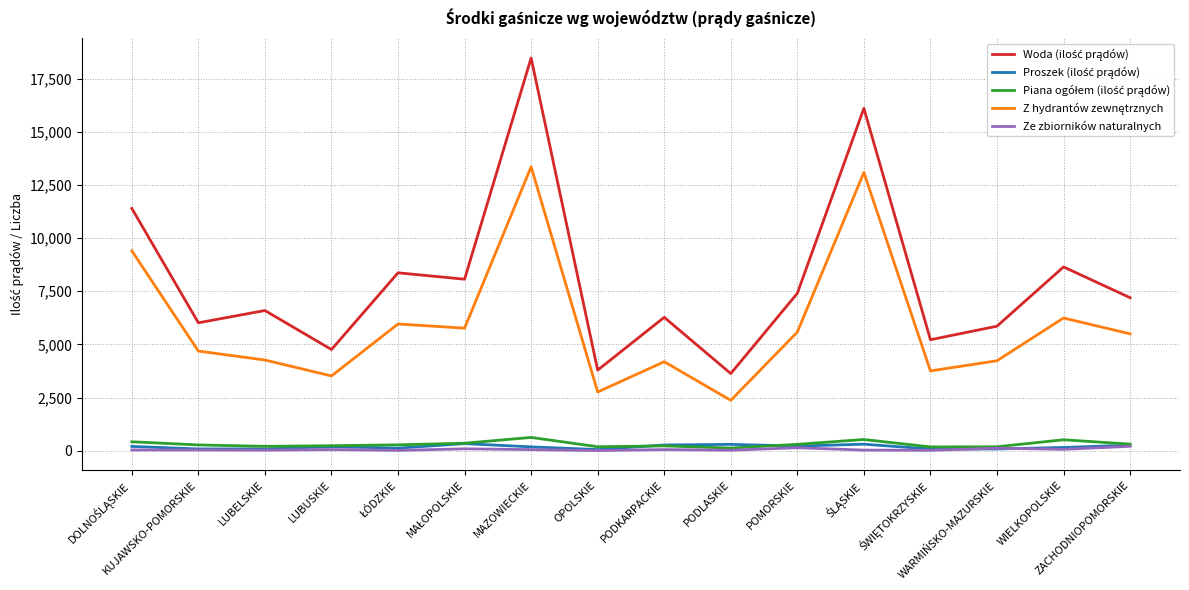

The Ze zbiorników naturalnych series shows 51 at MAZOWIECKIE. True or false?

True